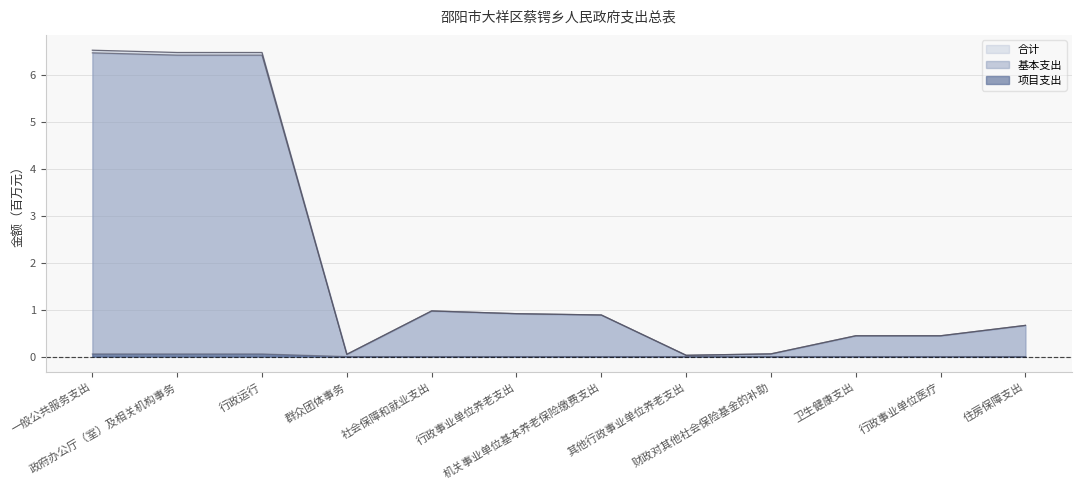

Is it true that 基本支出 equals 0.6 at 社会保障和就业支出?

False